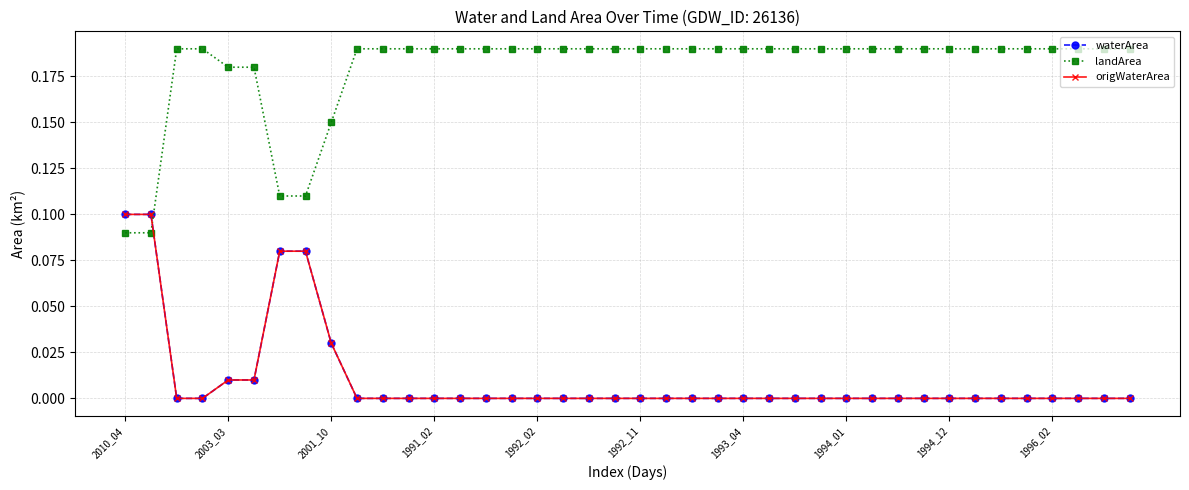

How many lines are shown in the chart?

3